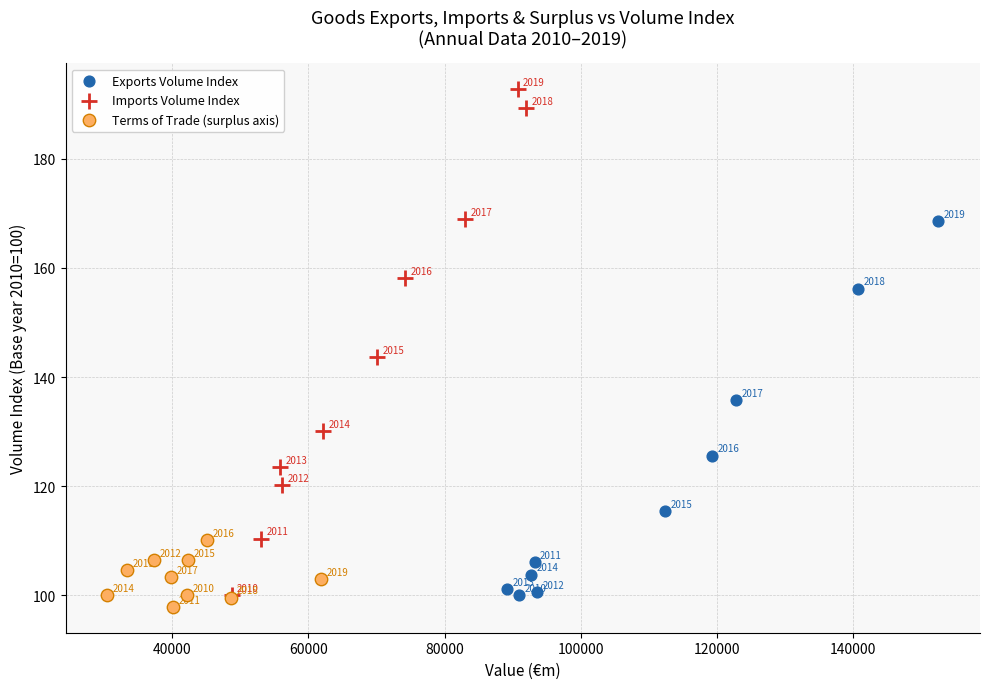

Which series reaches the minimum Y coordinate?

Terms of Trade (surplus axis)